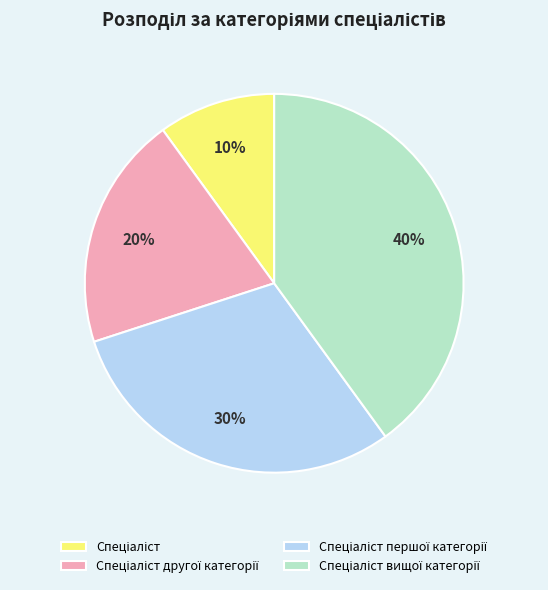

Does any single category account for the majority?

No